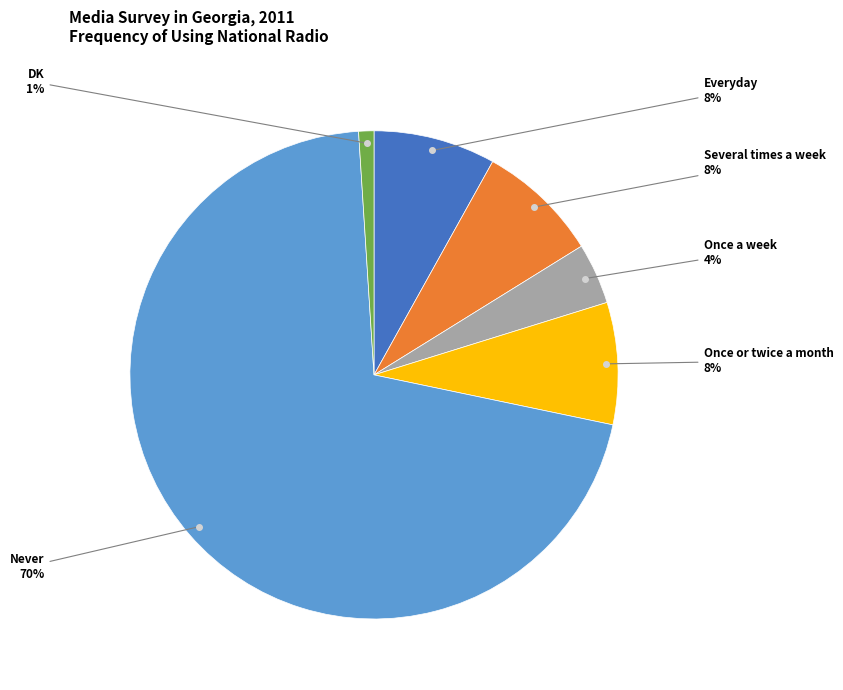

Approximately how many times larger is the value at Everyday compared to Once or twice a month?

1.0